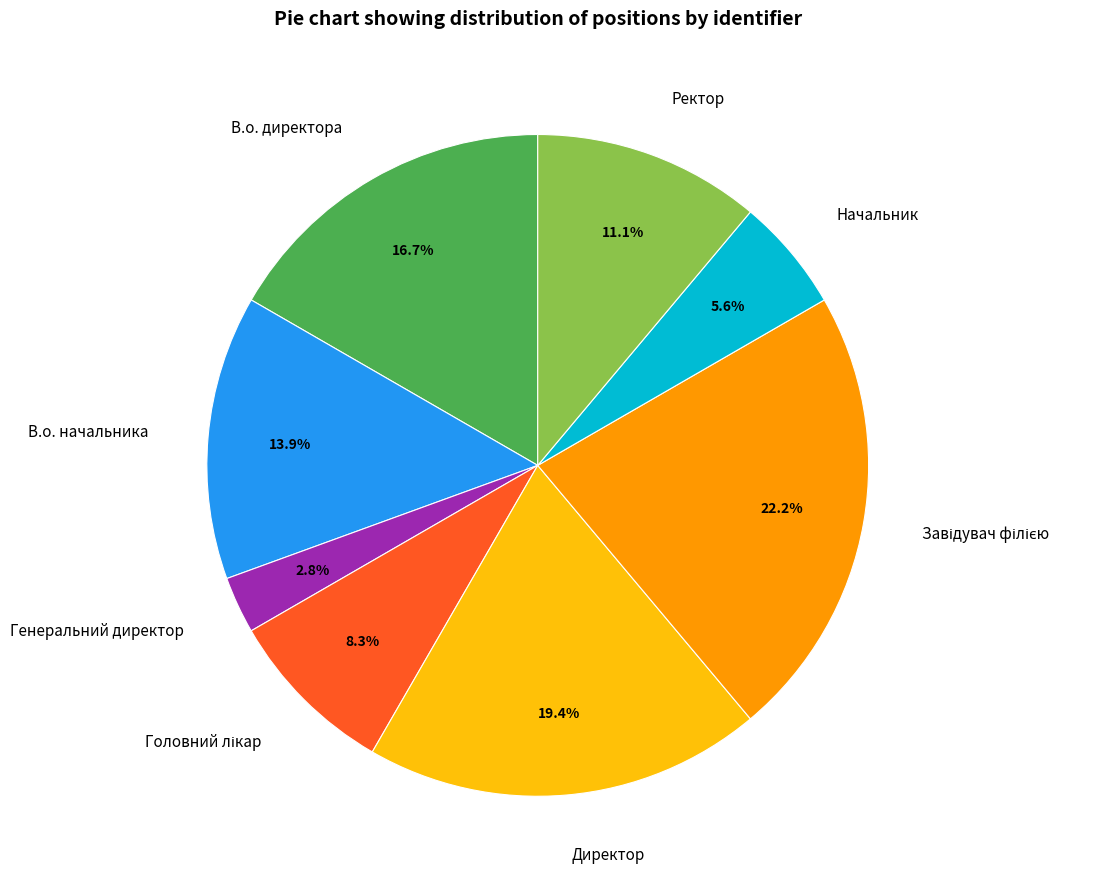

How many segments does this pie chart have?

8